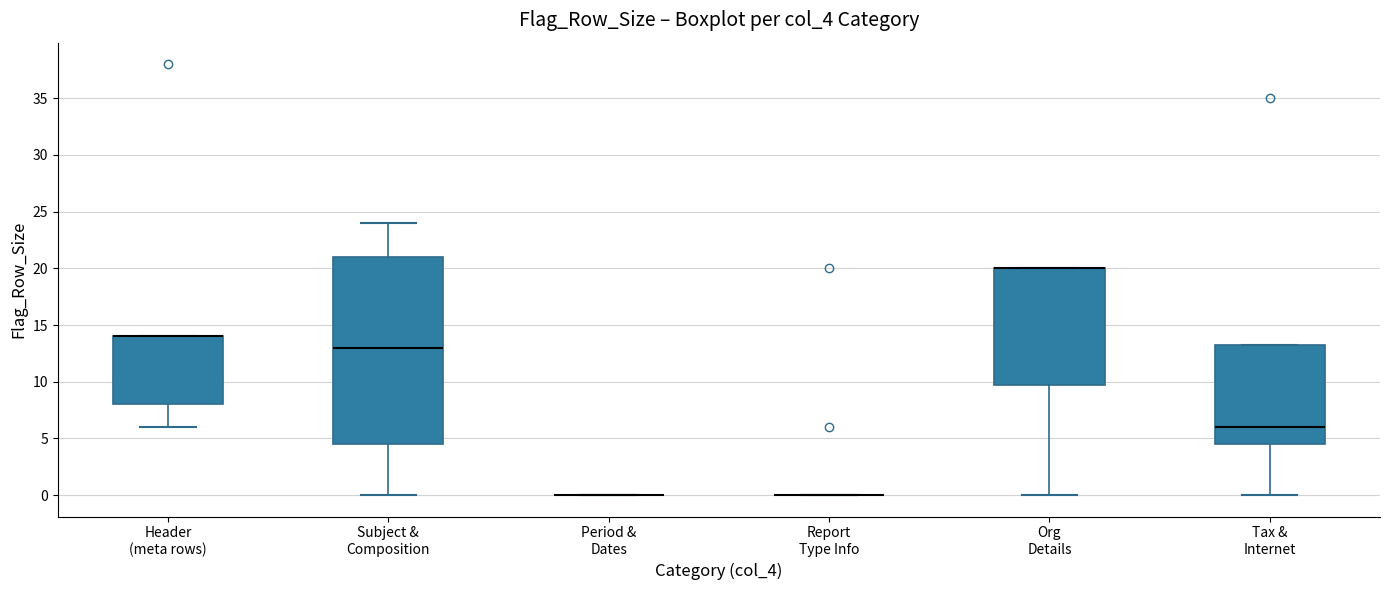

Reading left to right, read every box against the y-axis: the position of its median line, the range the box covers, and the ends of its whiskers. The values are not printed on the chart, so give them approximately, as read against the axis.

Header (meta rows): median 14.0 (drawn on the box's upper edge), box 8.0 to 14.0, whiskers 6.0 to 14.0
Subject & Composition: median 13.0, box 4.5 to 21.0, whiskers 0.0 to 24.0
Period & Dates: box collapsed to a line at 0.0, whiskers 0.0 to 0.0
Report Type Info: box collapsed to a line at 0.0, whiskers 0.0 to 0.0
Org Details: median 20.0 (drawn on the box's upper edge), box 10.0 to 20.0, whiskers 0.0 to 20.0
Tax & Internet: median 6.0, box 4.5 to 13.5, whiskers 0.0 to 13.5